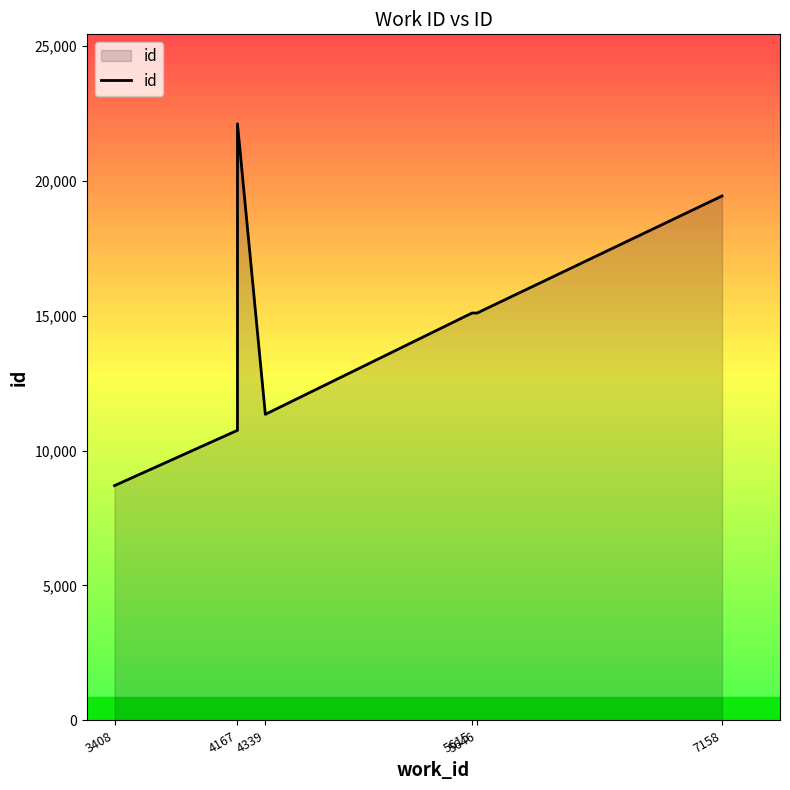

What is the value of the 4th point from the left?

10748